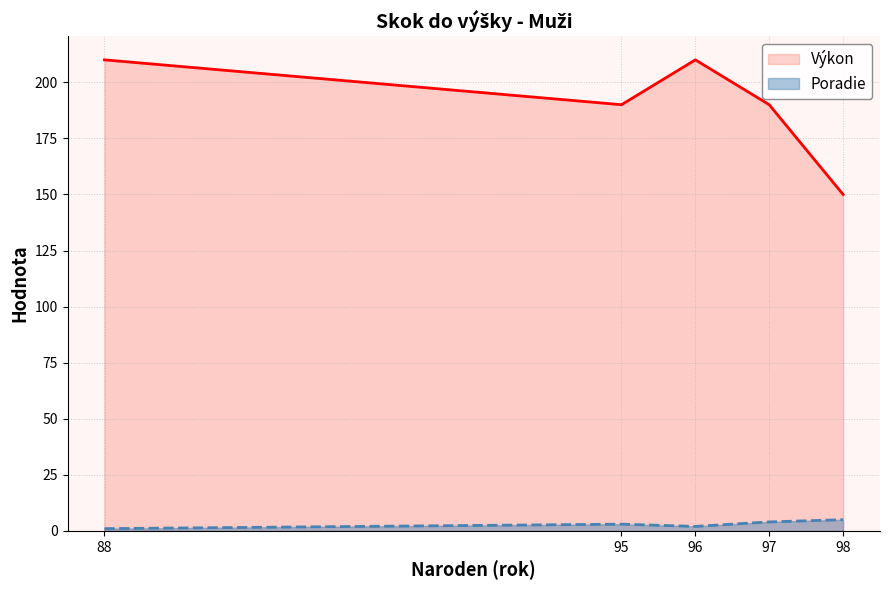

What is the spread (max minus min) of values at 97?

186